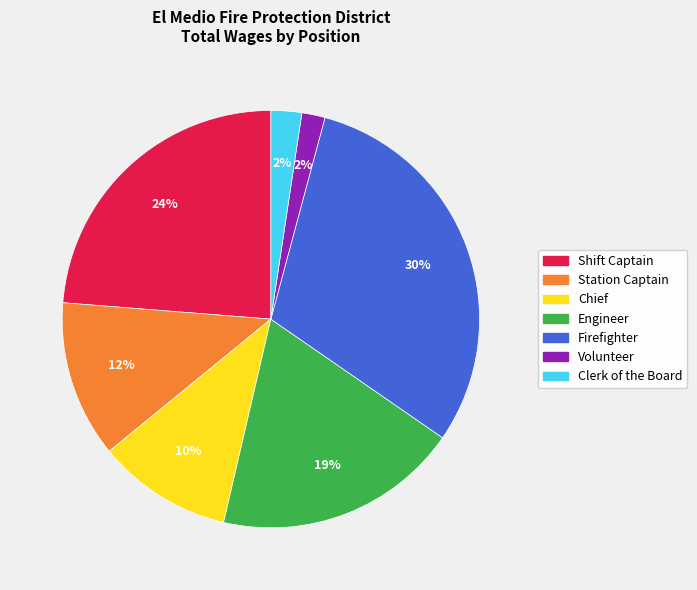

To the nearest percent, what is the average slice percentage?

14%